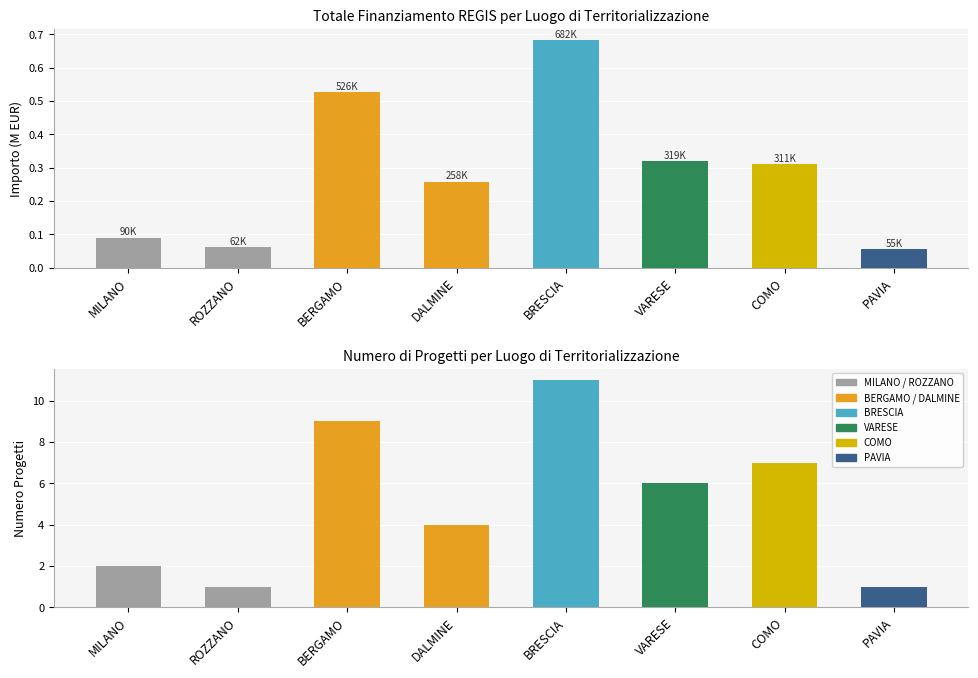

At which category is the sum across all series the highest?

BRESCIA